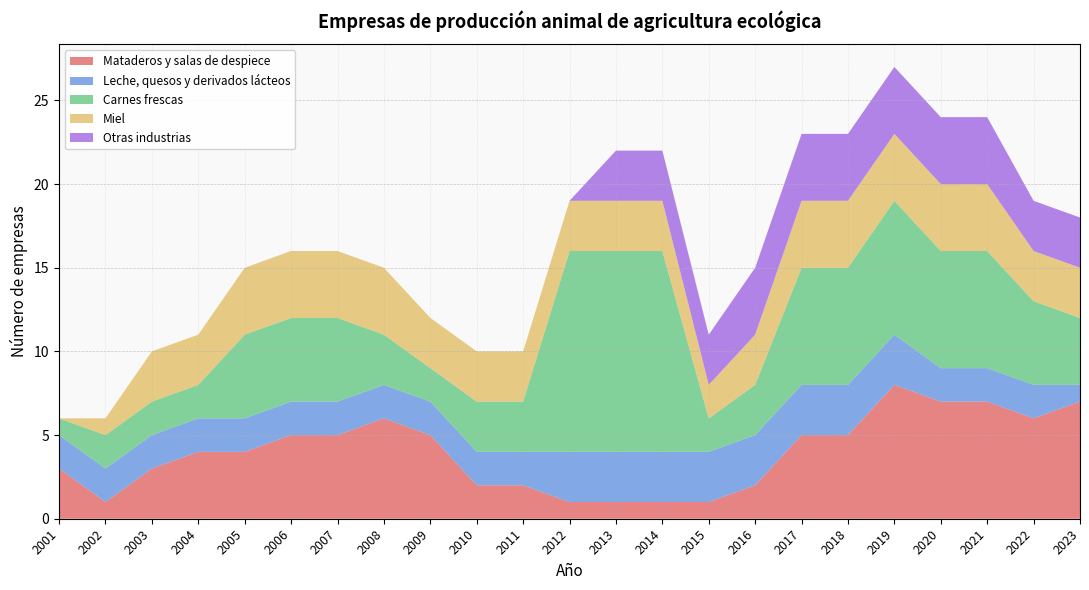

Reading left to right, what are all the values shown in this chart?

Mataderos y salas de despiece: 2001=3	2002=1	2003=3	2004=4	2005=4	2006=5	2007=5	2008=6	2009=5	2010=2	2011=2	2012=1	2013=1	2014=1	2015=1	2016=2	2017=5	2018=5	2019=8	2020=7	2021=7	2022=6	2023=7
Leche, quesos y derivados lácteos: 2001=2	2002=2	2003=2	2004=2	2005=2	2006=2	2007=2	2008=2	2009=2	2010=2	2011=2	2012=3	2013=3	2014=3	2015=3	2016=3	2017=3	2018=3	2019=3	2020=2	2021=2	2022=2	2023=1
Carnes frescas: 2001=1	2002=2	2003=2	2004=2	2005=5	2006=5	2007=5	2008=3	2009=2	2010=3	2011=3	2012=12	2013=12	2014=12	2015=2	2016=3	2017=7	2018=7	2019=8	2020=7	2021=7	2022=5	2023=4
Miel: 2001=0	2002=1	2003=3	2004=3	2005=4	2006=4	2007=4	2008=4	2009=3	2010=3	2011=3	2012=3	2013=3	2014=3	2015=2	2016=3	2017=4	2018=4	2019=4	2020=4	2021=4	2022=3	2023=3
Otras industrias: 2001=0	2002=0	2003=0	2004=0	2005=0	2006=0	2007=0	2008=0	2009=0	2010=0	2011=0	2012=0	2013=3	2014=3	2015=3	2016=4	2017=4	2018=4	2019=4	2020=4	2021=4	2022=3	2023=3